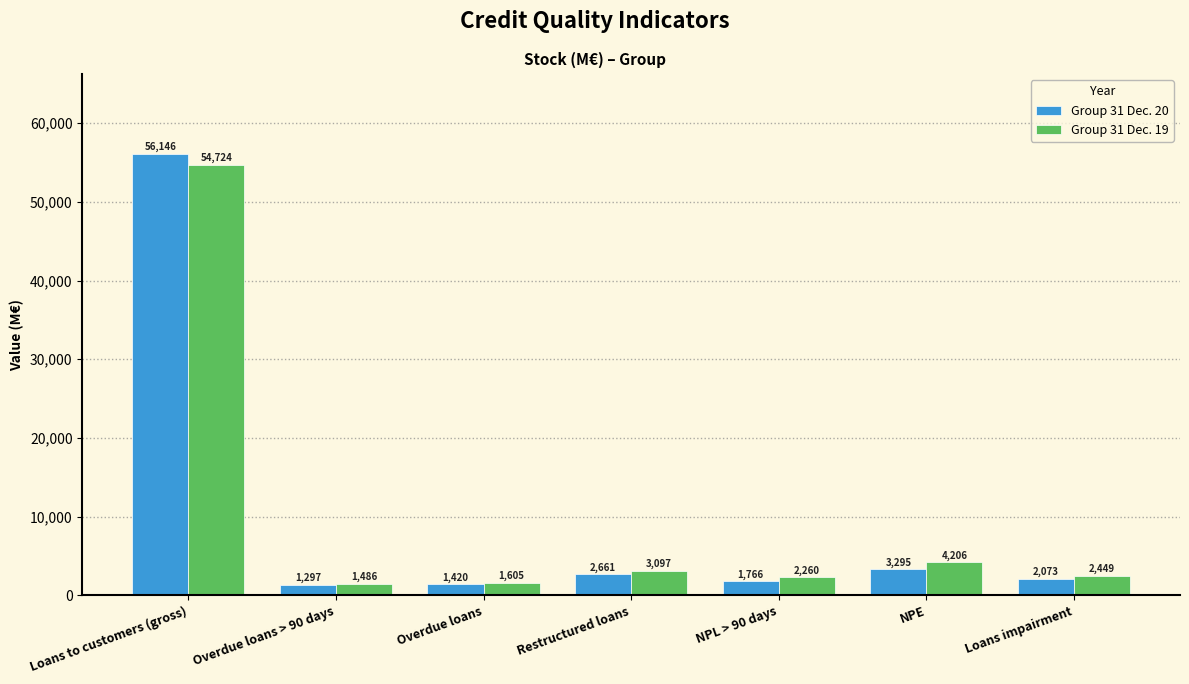

Reading left to right, what are all the values shown in this chart?

Group 31 Dec. 20: Loans to customers (gross)=56146	Overdue loans > 90 days=1297	Overdue loans=1420	Restructured loans=2661	NPL > 90 days=1766	NPE=3295	Loans impairment=2073
Group 31 Dec. 19: Loans to customers (gross)=54724	Overdue loans > 90 days=1486	Overdue loans=1605	Restructured loans=3097	NPL > 90 days=2260	NPE=4206	Loans impairment=2449